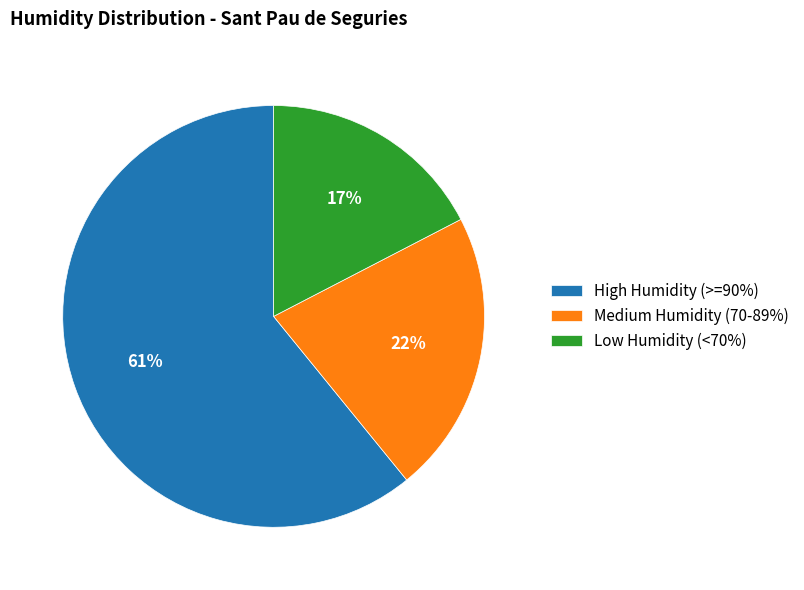

What is the smallest slice in the pie chart?

Low Humidity (<70%)